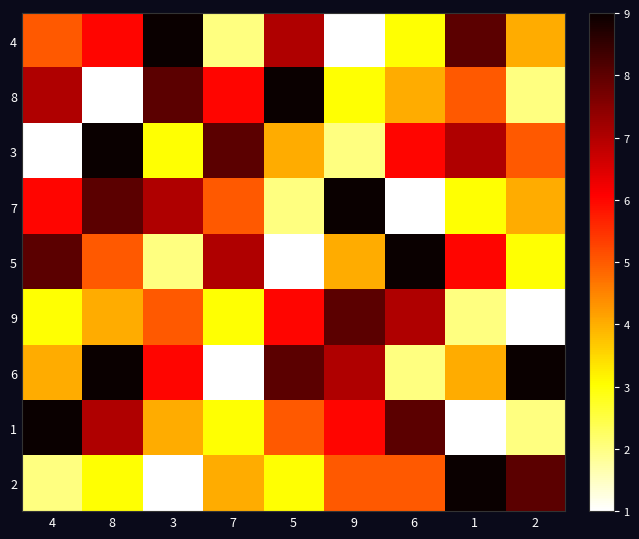

What is the total value across all series at 3?

45